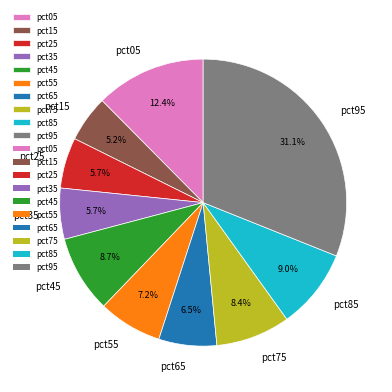

To the nearest percent, what is the combined percentage of pct45 and pct25?

14%